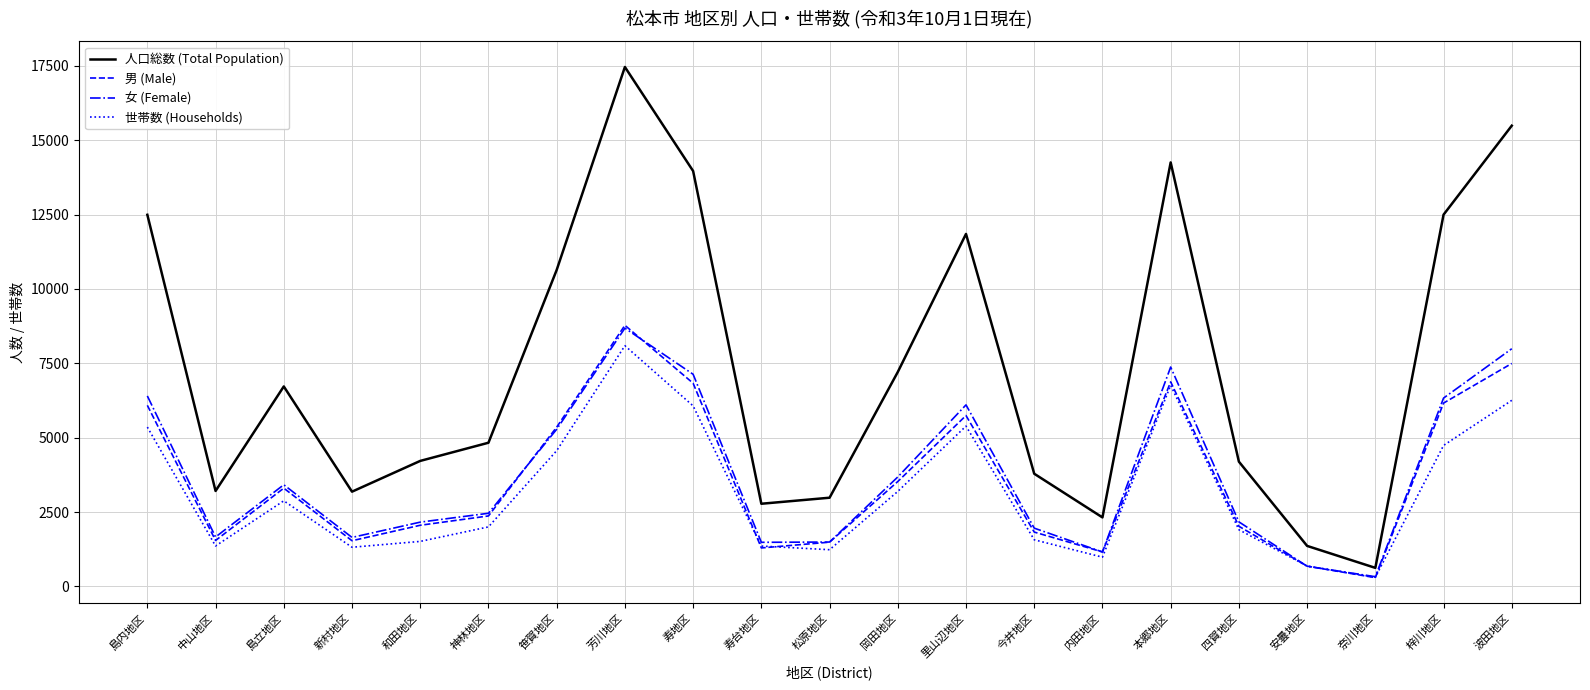

What is the difference between the highest and lowest values at 笹賀地区?

6074